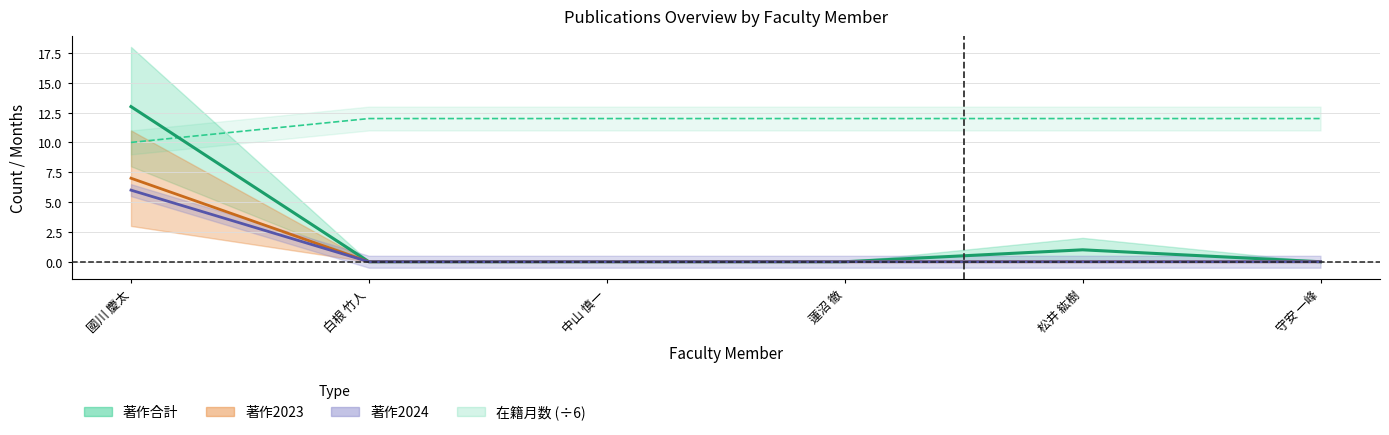

What position from the right is 蓮沼 徹?

3